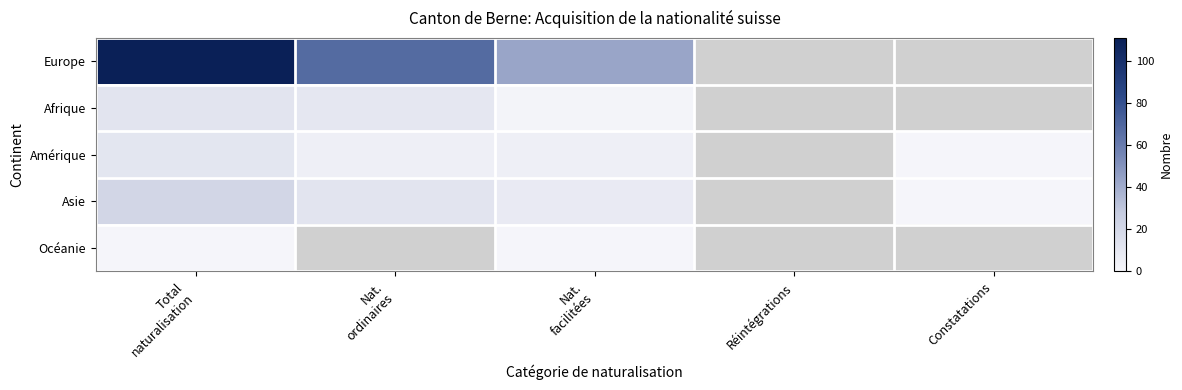

True or false: Amérique has a value of 0.3 at Constatations.

False